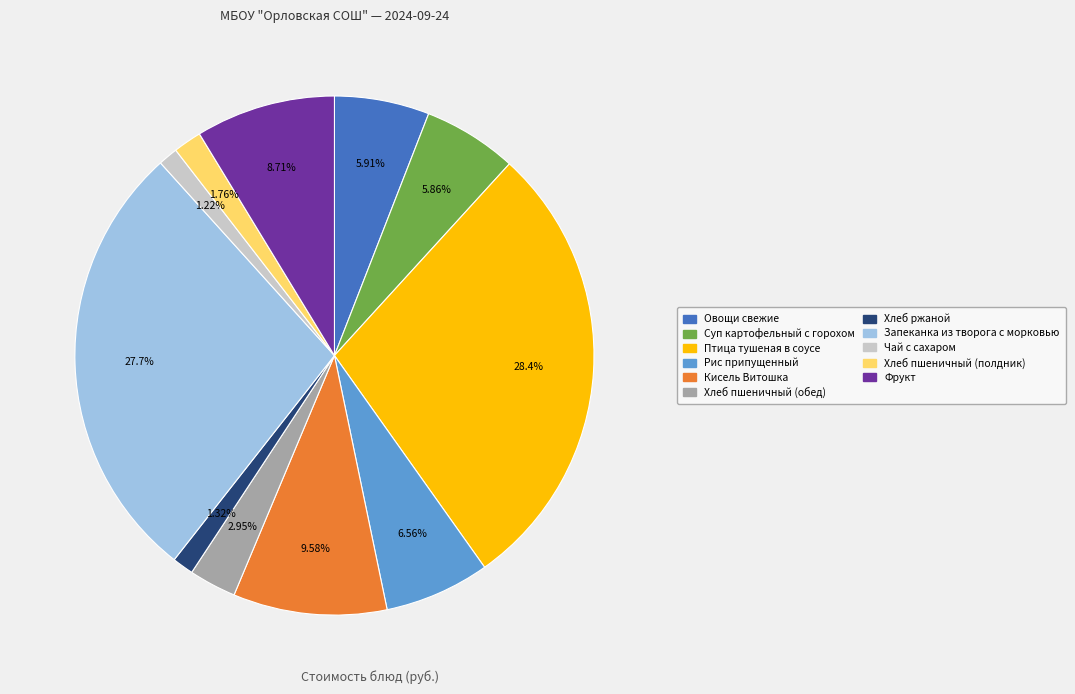

How many slices are in this pie chart?

11